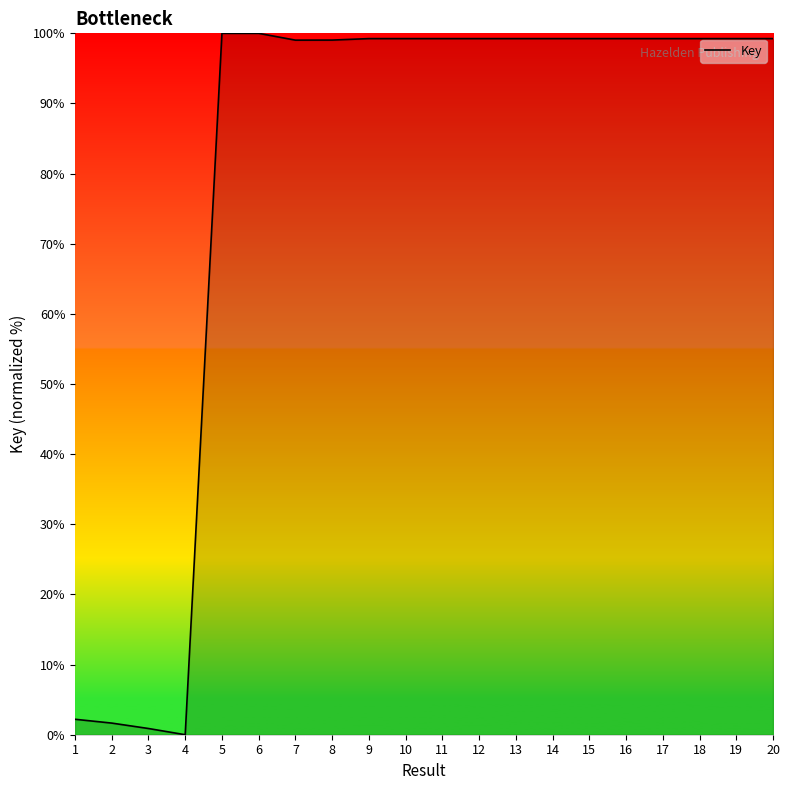

Is it true that the value at 10 is 99.2?

True